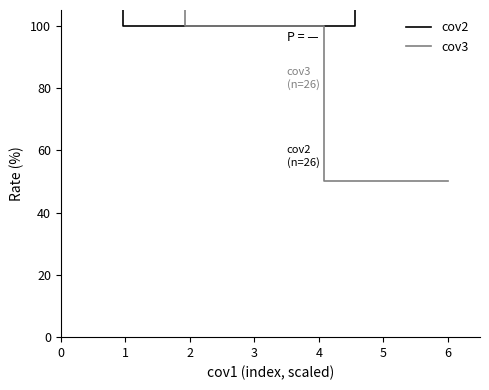

How many data points does each series have?

26